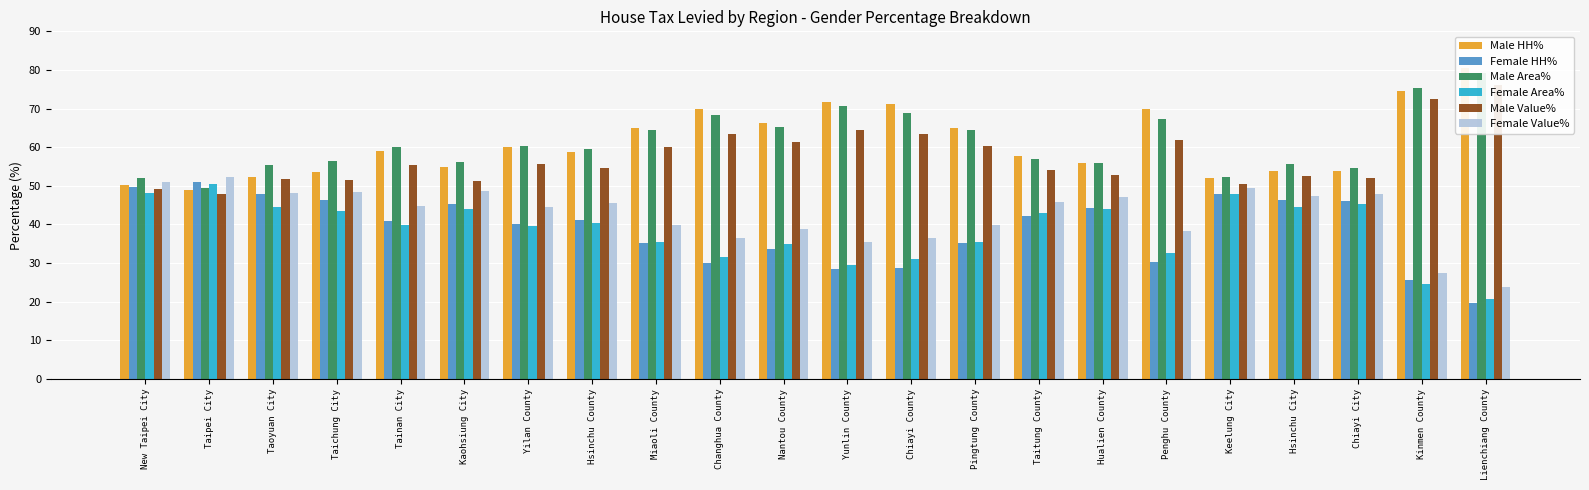

The Female Area% series shows 48.1 at New Taipei City. True or false?

True